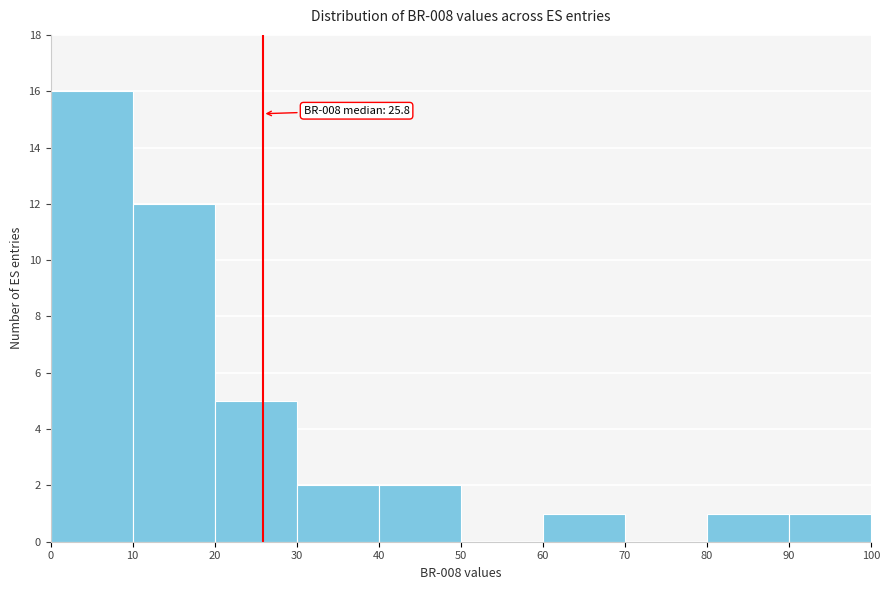

Over which range of the x-axis is the bar tallest?

0 to 10